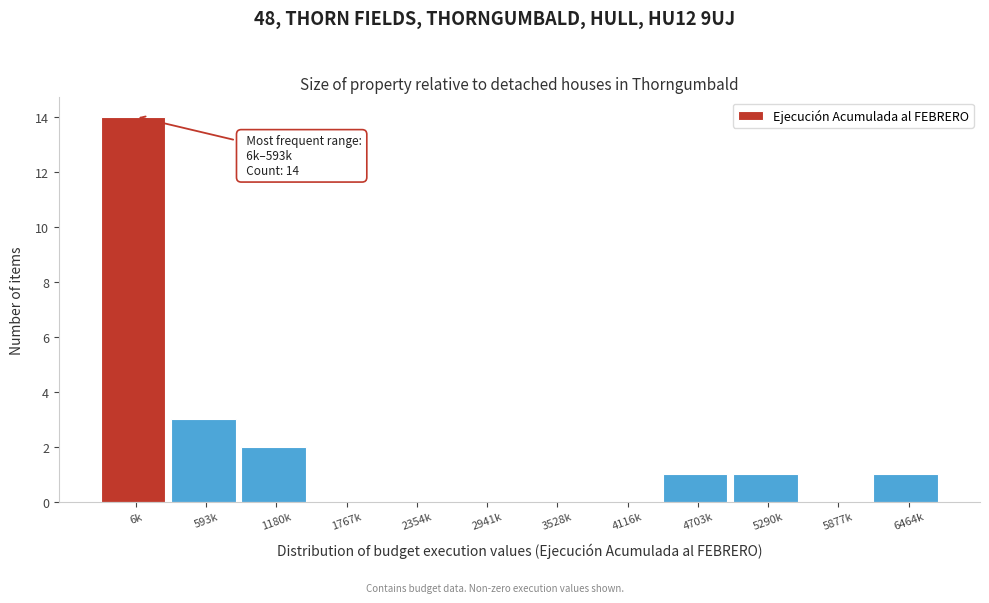

Reading right to left, extract all data points from this chart.

6464k=1	5877k=0	5290k=1	4703k=1	4116k=0	3528k=0	2941k=0	2354k=0	1767k=0	1180k=2	593k=3	6k=14